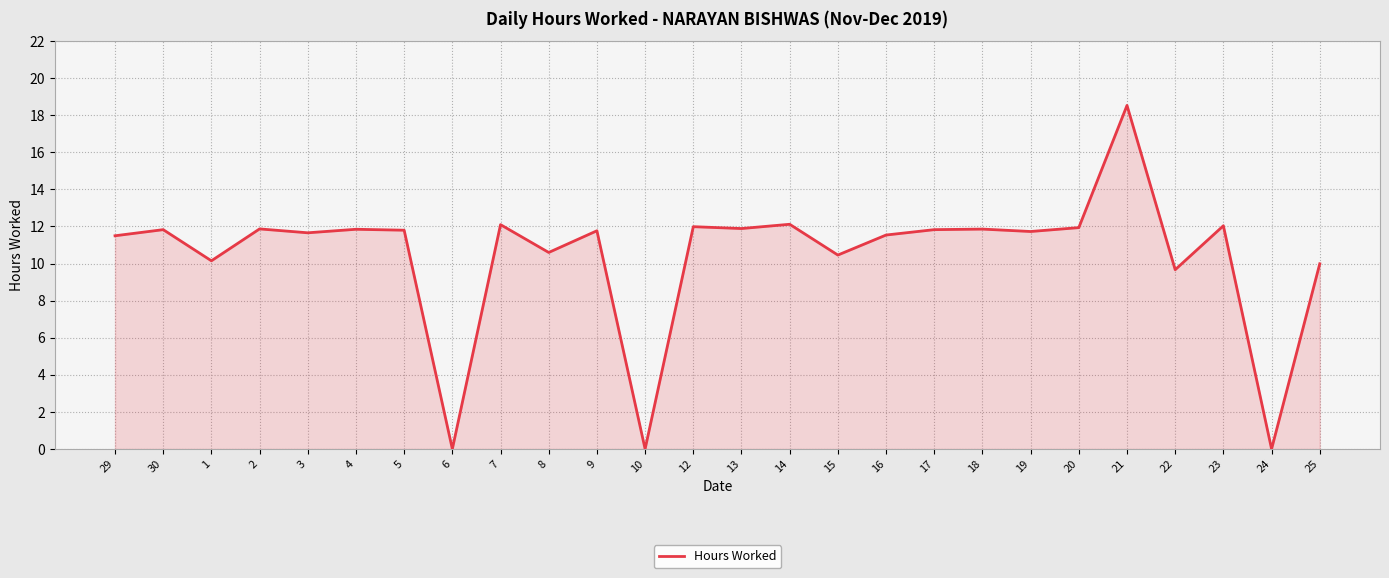

Which category has the highest value across all series?

21